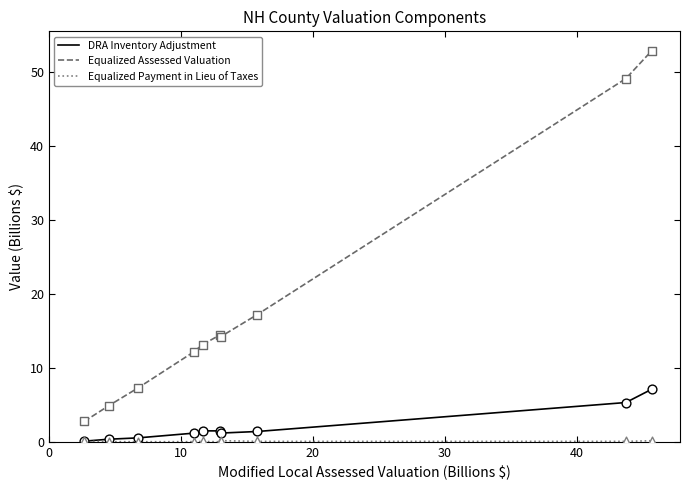

At how many categories does at least one series exceed 51?

1